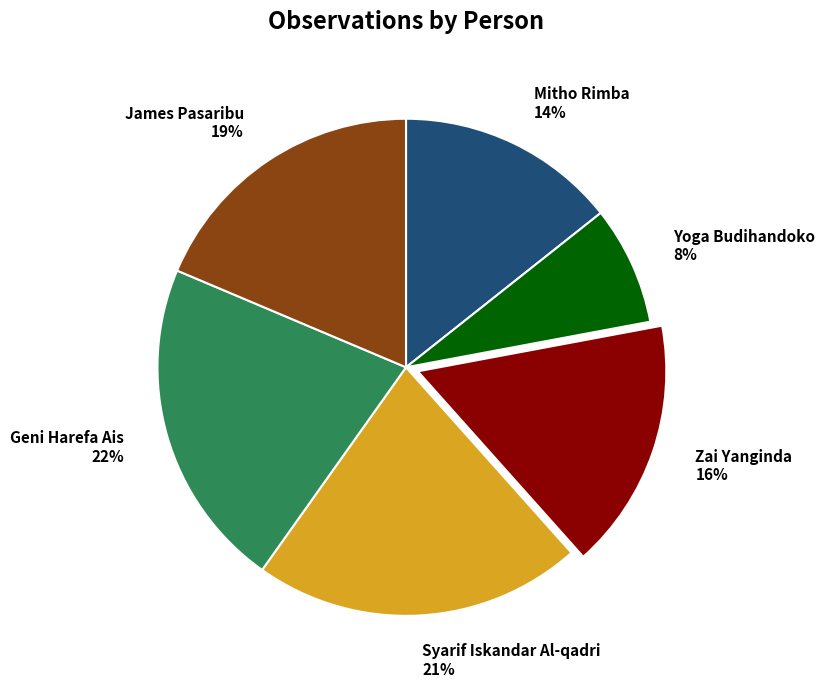

Is there a majority slice in this chart?

No